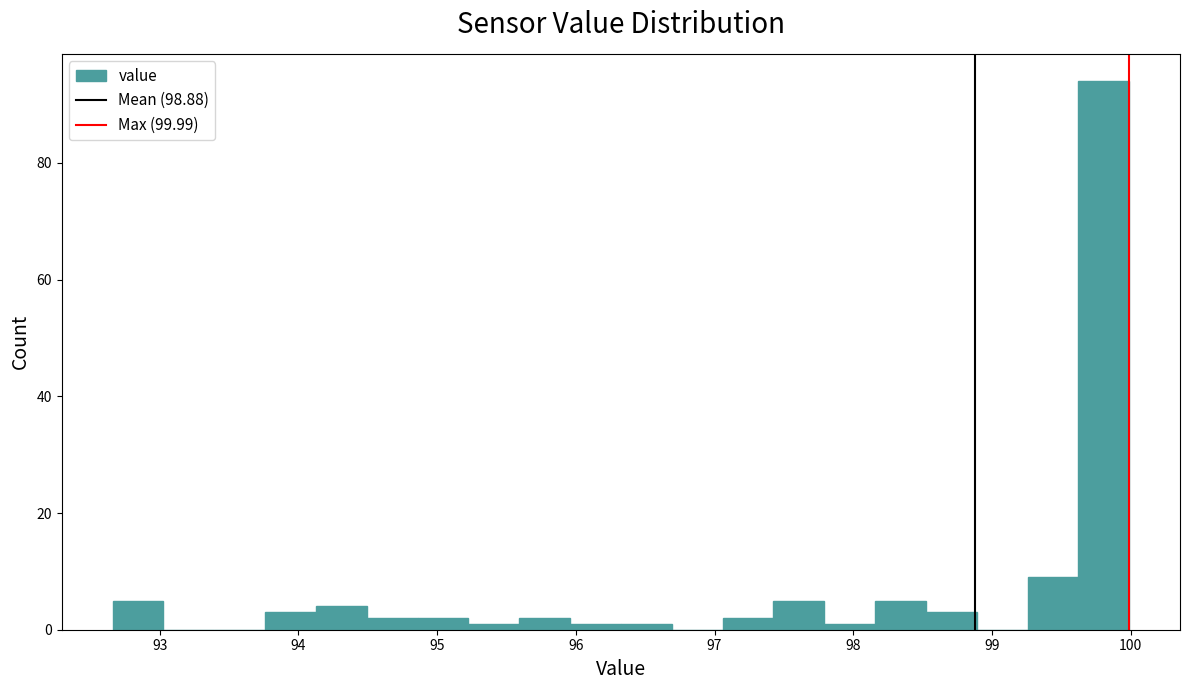

Read against the x-axis, roughly where is the centre of the tallest bar?

99.8